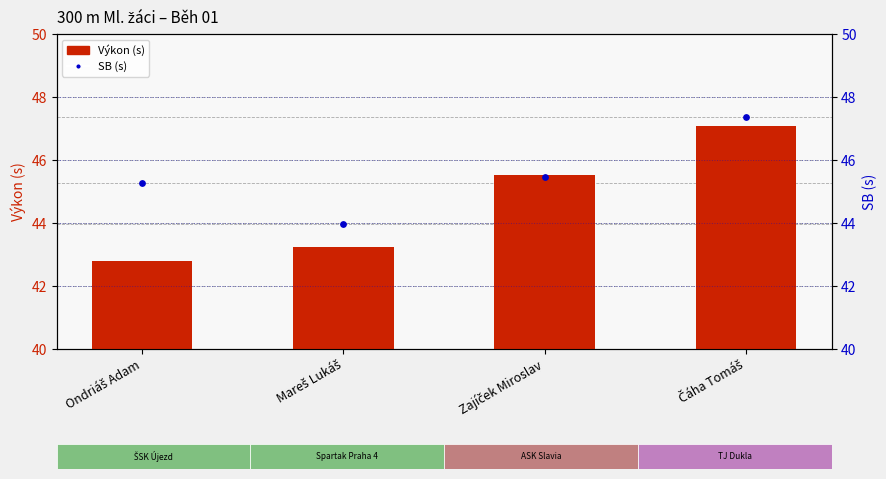

At which category is the sum across all series the highest?

Čáha Tomáš